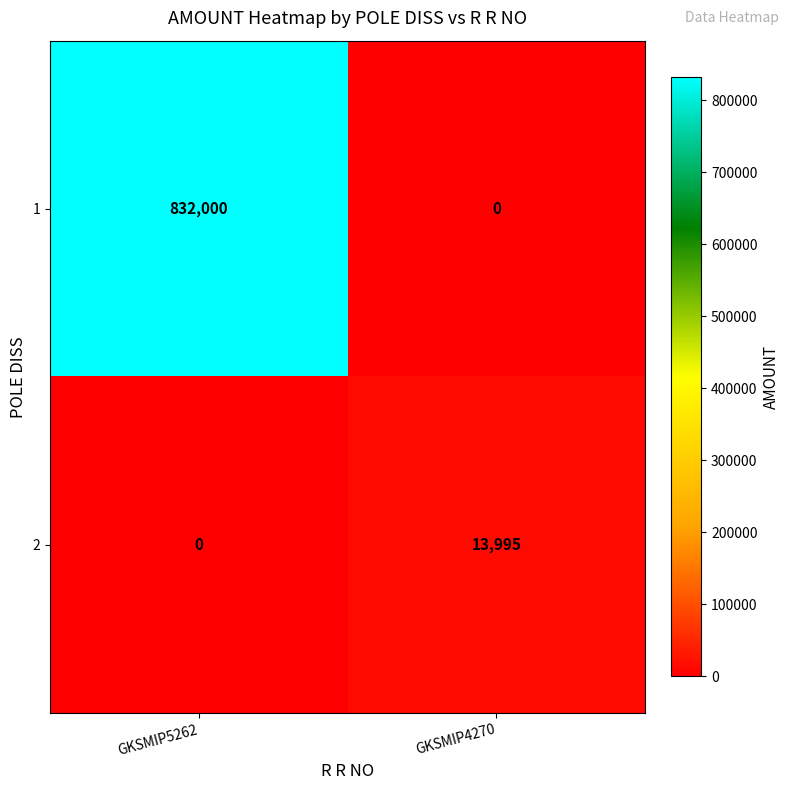

What is the difference between the highest and lowest values at GKSMIP4270?

13995